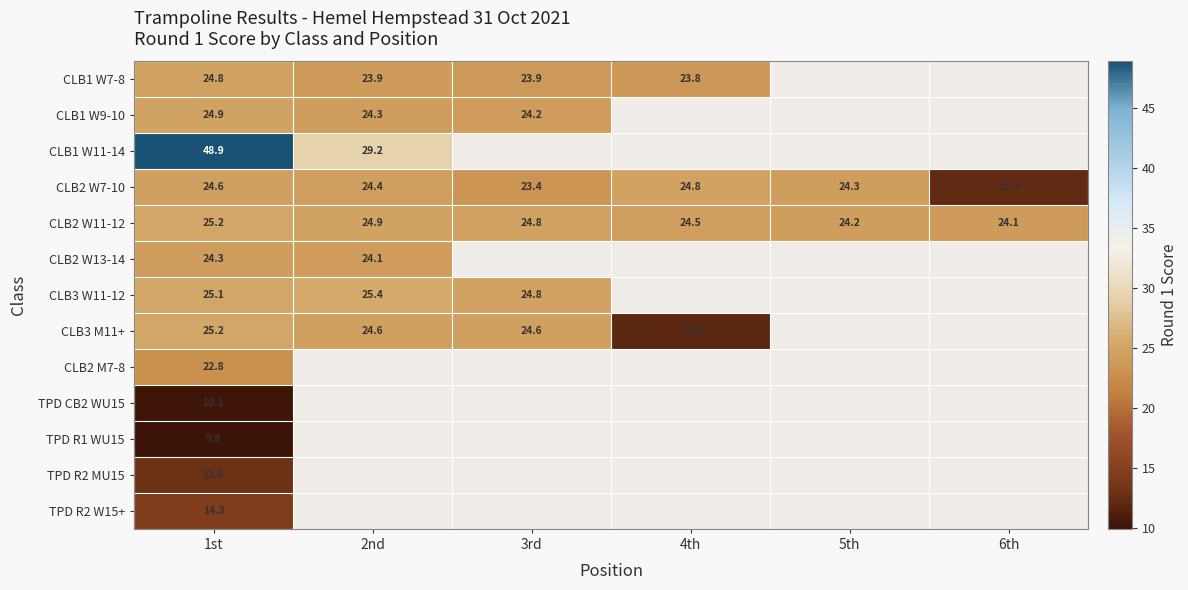

Is the value of CLB2 W11-12 at 6th greater than the value of CLB2 W7-10 at 5th?

No